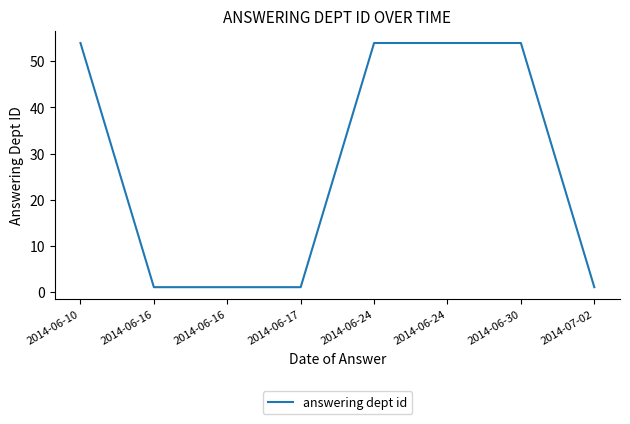

At which category does the chart reach its minimum across all series?

2014-06-16